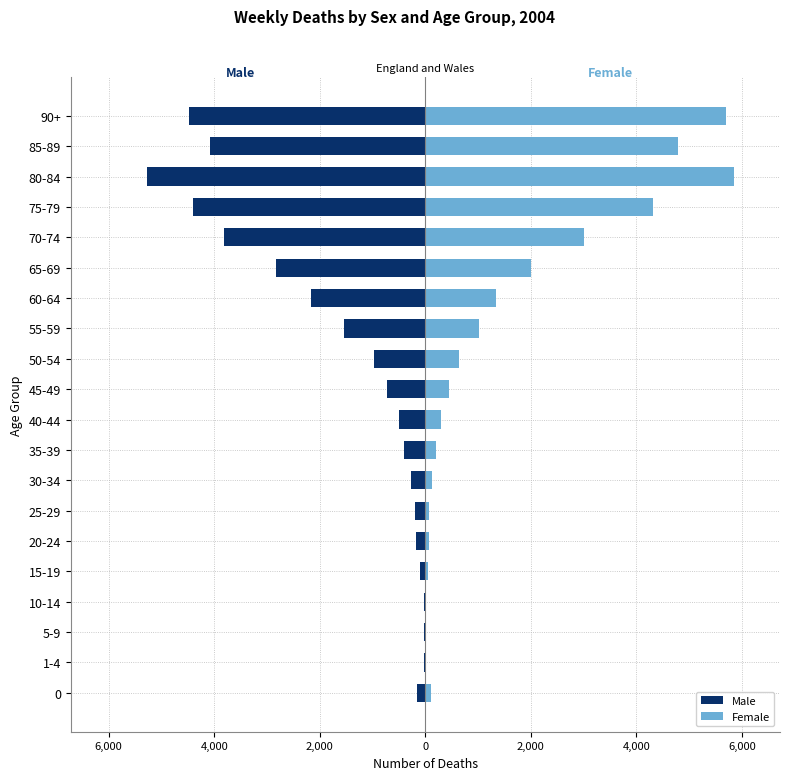

What is the sum of all Male values?

-32179